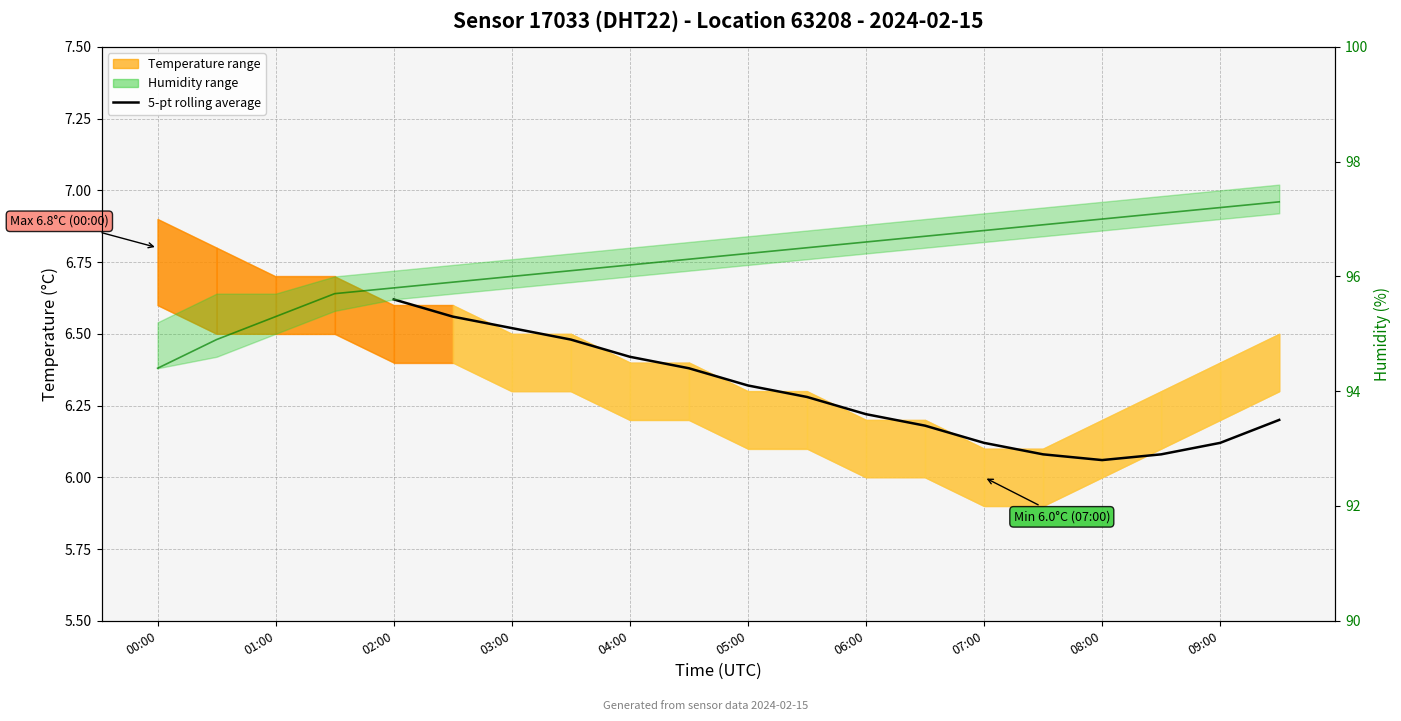

Reading right to left, extract all data points from this chart.

97.3	97.2	97.1	97.0	96.9	96.8	96.7	96.6	96.5	96.4	96.3	96.2	96.1	96.0	95.9	95.8	95.7	95.3	94.9	94.4